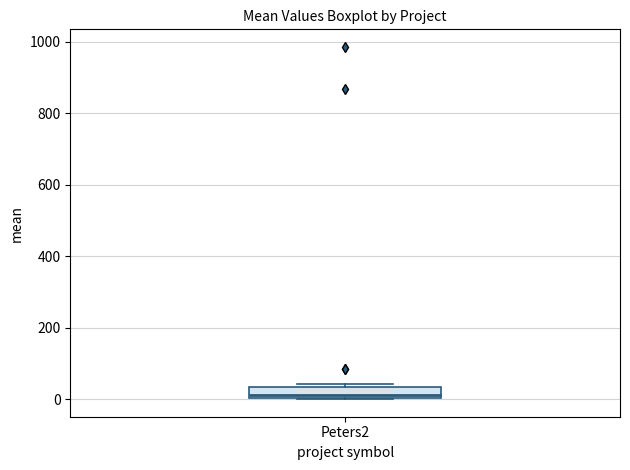

Where is the lower edge of the box for Peters2 on the y-axis? The values are not printed on the chart, so give them approximately, as read against the axis.

0